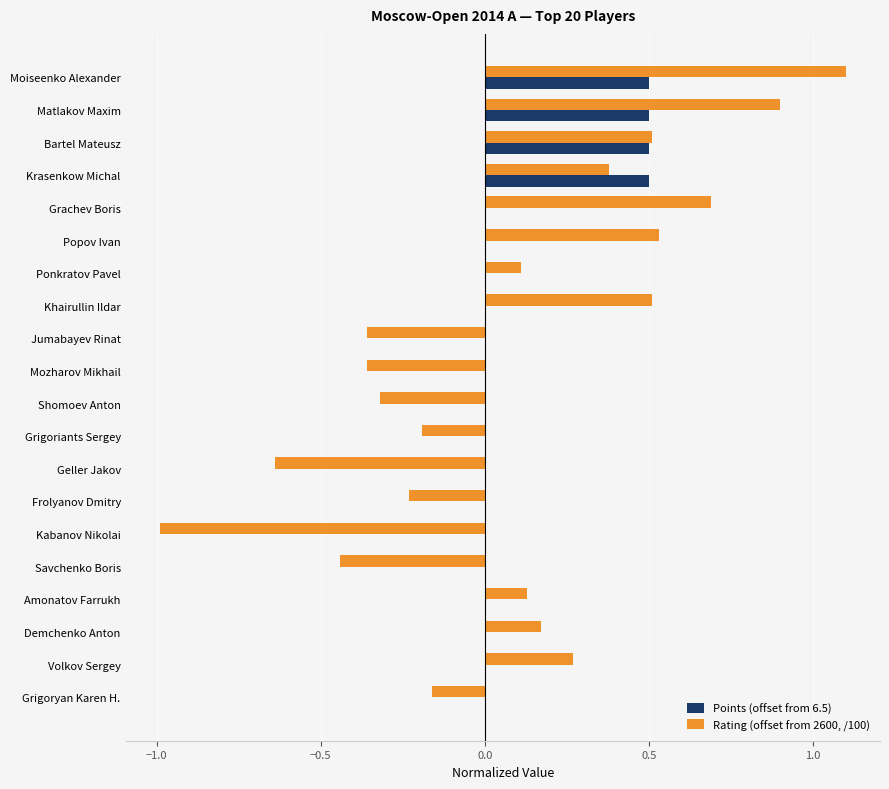

Which category has the highest value across all series?

Moiseenko Alexander